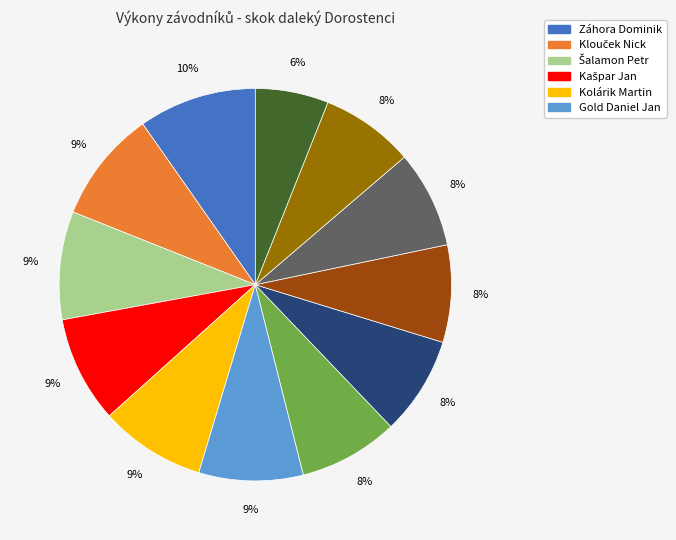

To the nearest percent, what is the difference between the largest and smallest slice percentages?

4%